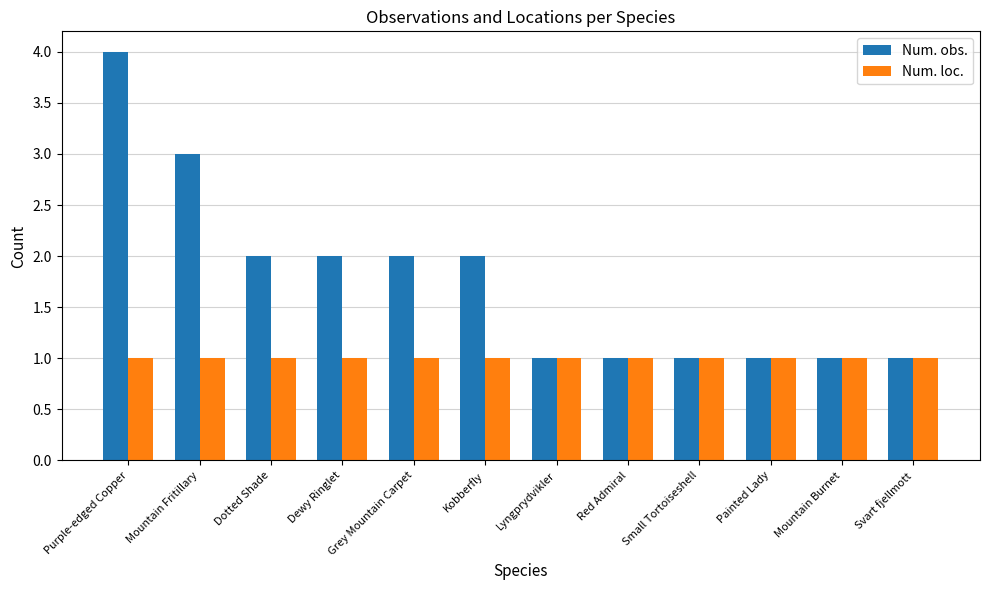

What is the greatest value displayed?

4